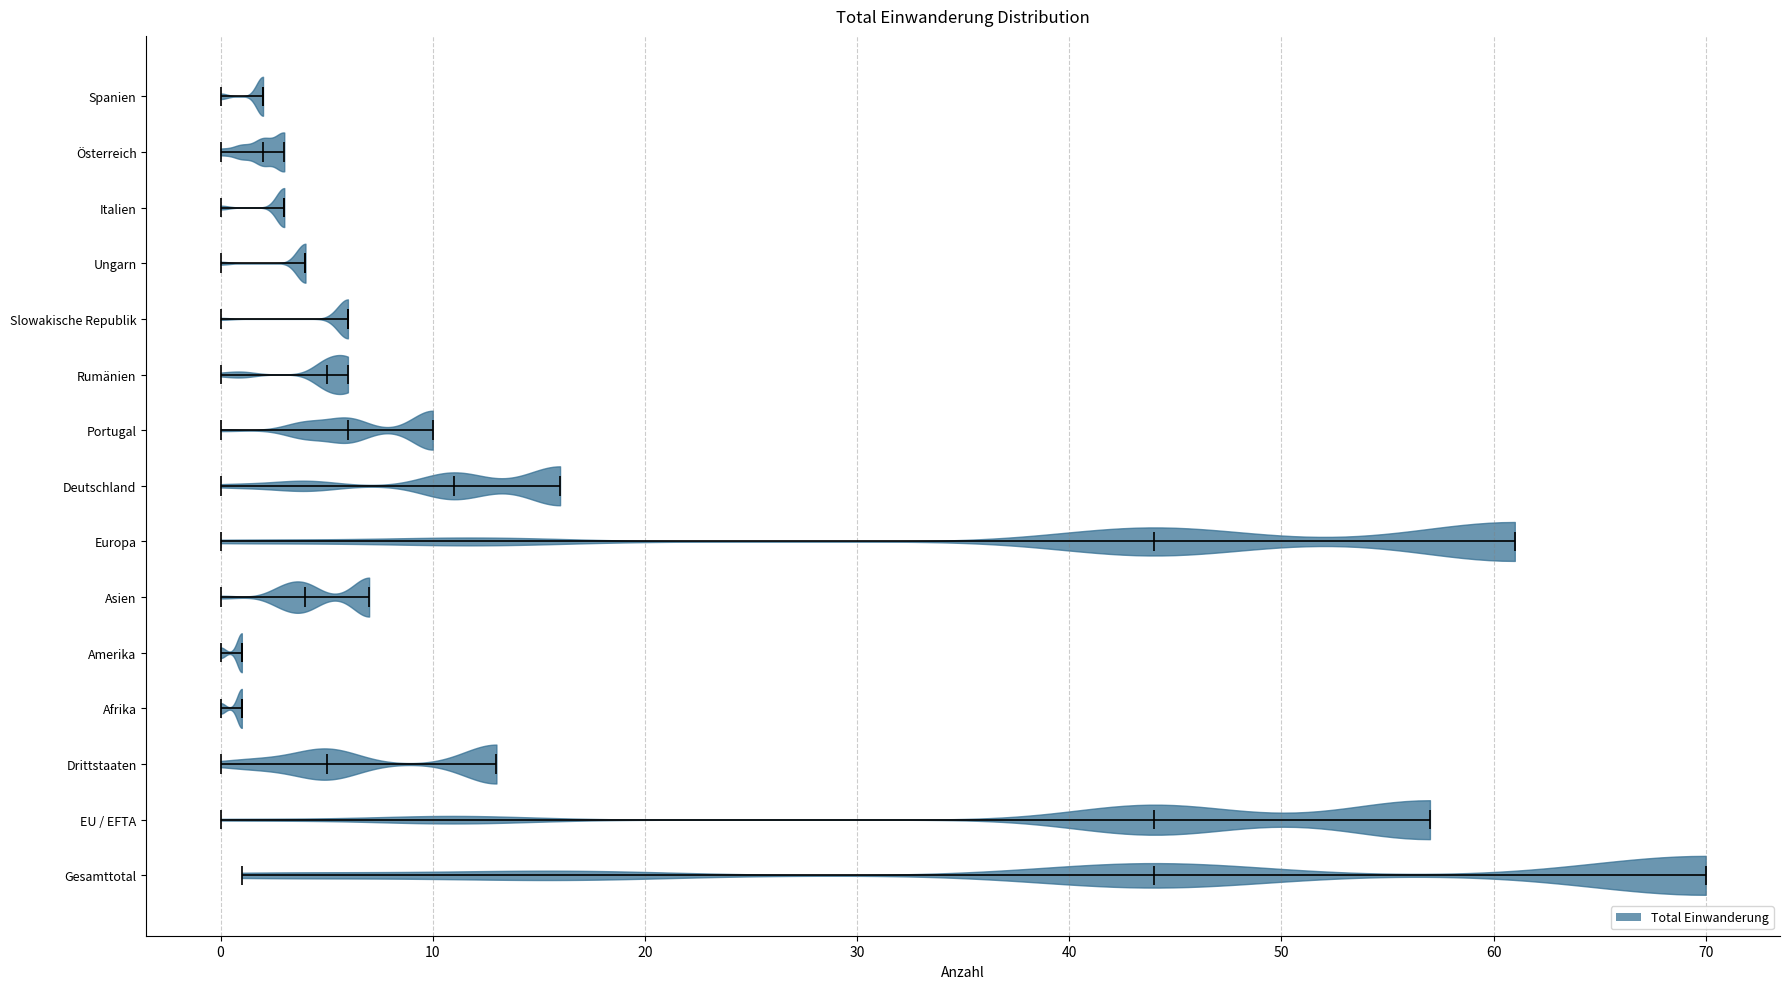

Reading bottom to top, read every violin against the x-axis: where its median line is, and the lowest and highest points it reaches. The values are not printed on the chart, so give them approximately, as read against the axis.

Gesamttotal: median line 44, lowest point 1, highest point 70
EU / EFTA: median line 44, lowest point 0, highest point 57
Drittstaaten: median line 5, lowest point 0, highest point 13
Afrika: median line 1, lowest point 0, highest point 1
Amerika: median line 1, lowest point 0, highest point 1
Asien: median line 4, lowest point 0, highest point 7
Europa: median line 44, lowest point 0, highest point 61
Deutschland: median line 11, lowest point 0, highest point 16
Portugal: median line 6, lowest point 0, highest point 10
Rumänien: median line 5, lowest point 0, highest point 6
Slowakische Republik: median line 6, lowest point 0, highest point 6
Ungarn: median line 4, lowest point 0, highest point 4
Italien: median line 3, lowest point 0, highest point 3
Österreich: median line 2, lowest point 0, highest point 3
Spanien: median line 2, lowest point 0, highest point 2